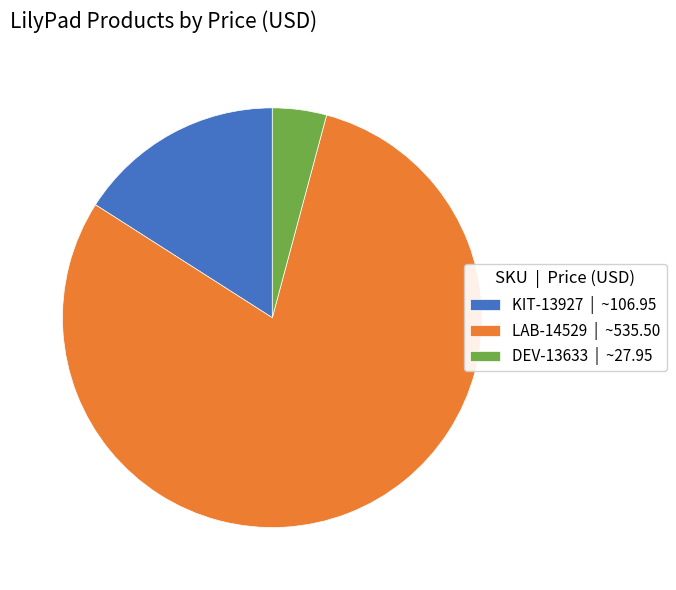

Rank the categories by value from lowest to highest.

DEV-13633, KIT-13927, LAB-14529